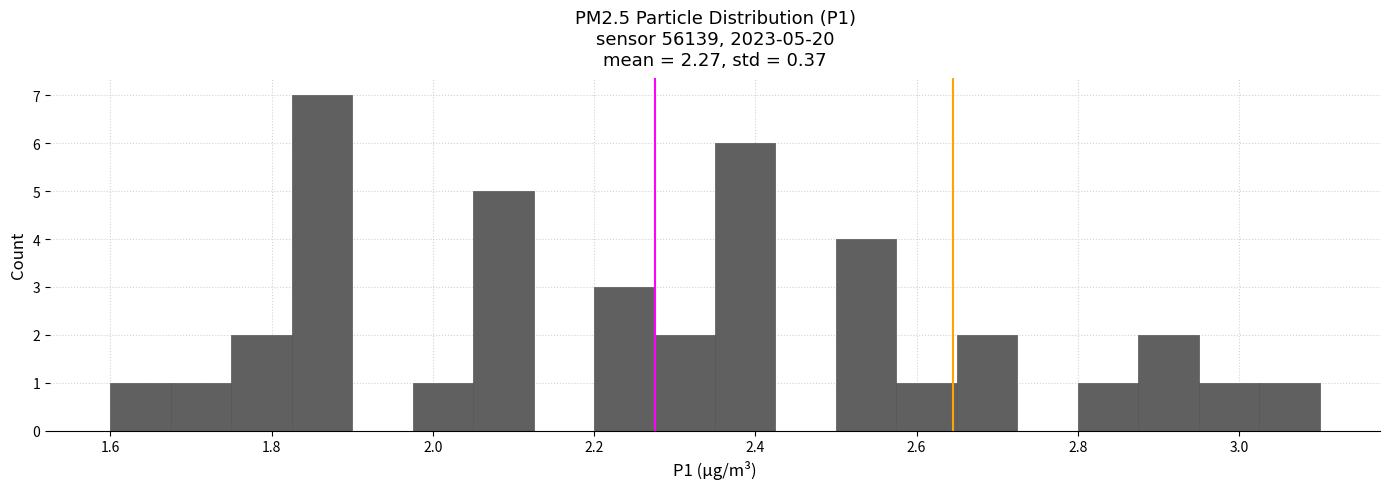

Around what value on the x-axis is the tallest bar? Give the approximate position of its centre, as read against the axis.

1.86